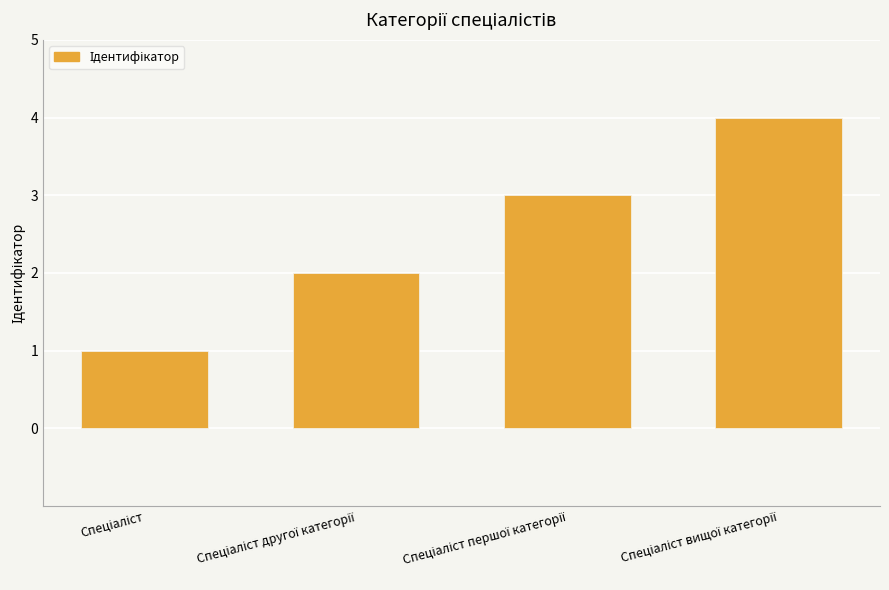

What is the difference between the maximum and minimum values?

3